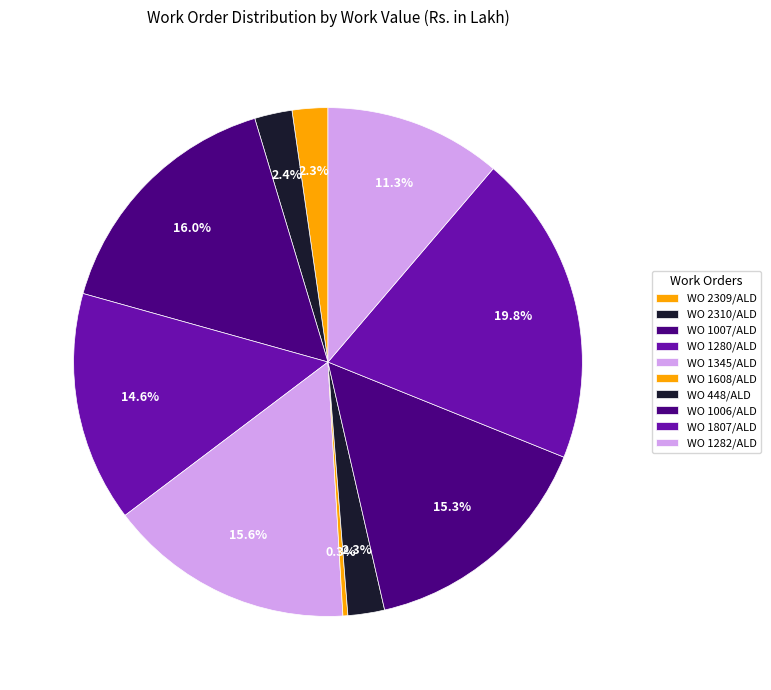

Do WO 1280/ALD and WO 2310/ALD together represent more than half of the pie?

No